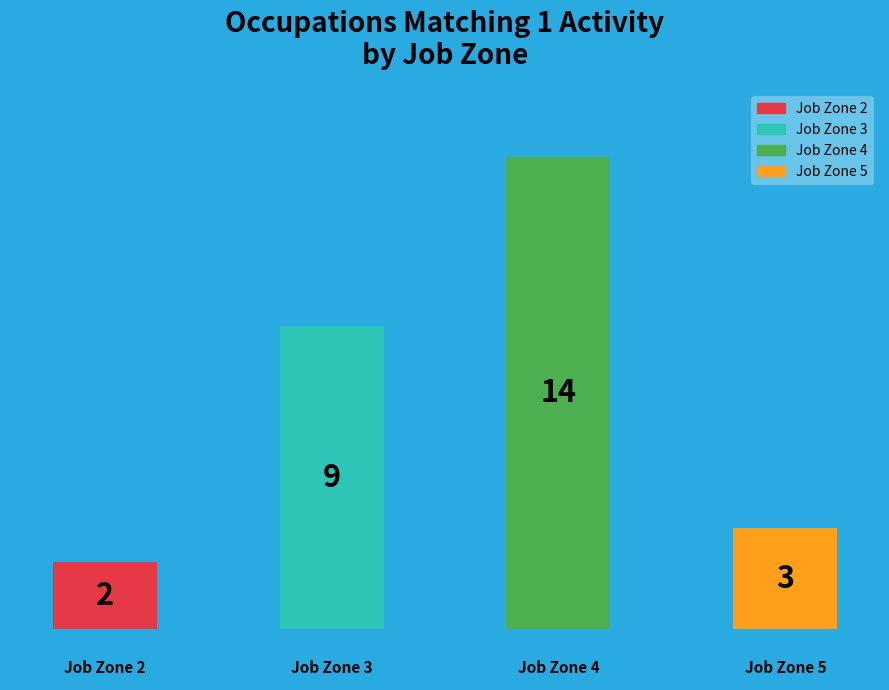

Is Job Zone 4 the majority of the pie?

No